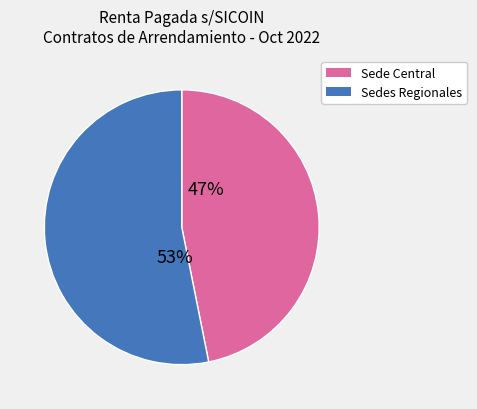

Does any single category account for the majority?

Yes